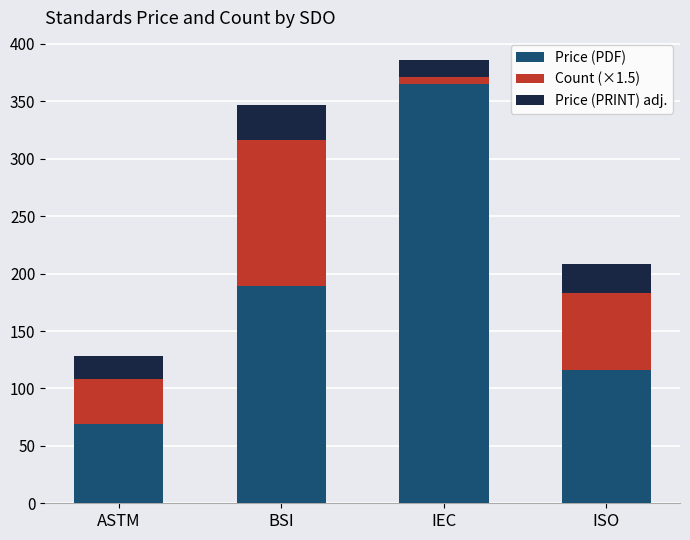

Where is Price (PDF) nearest to the value 217?

BSI